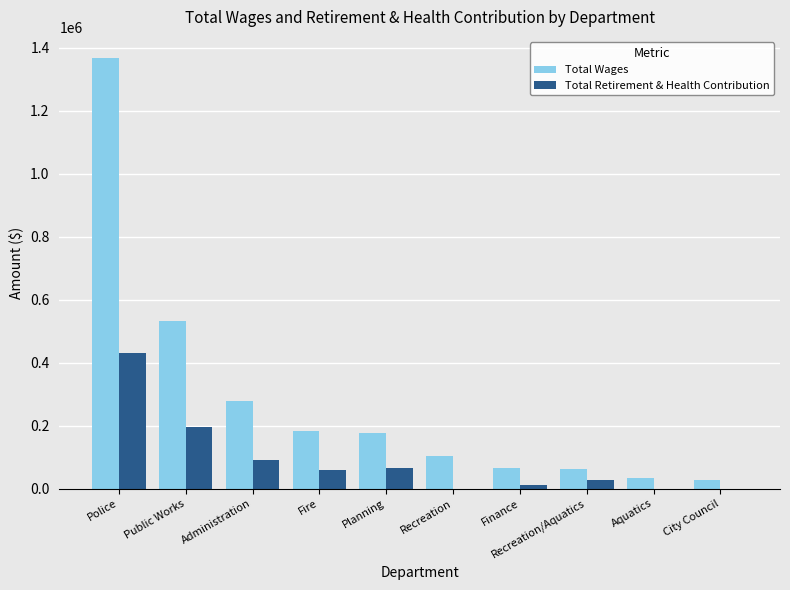

What is the maximum value shown in the chart?

1366363